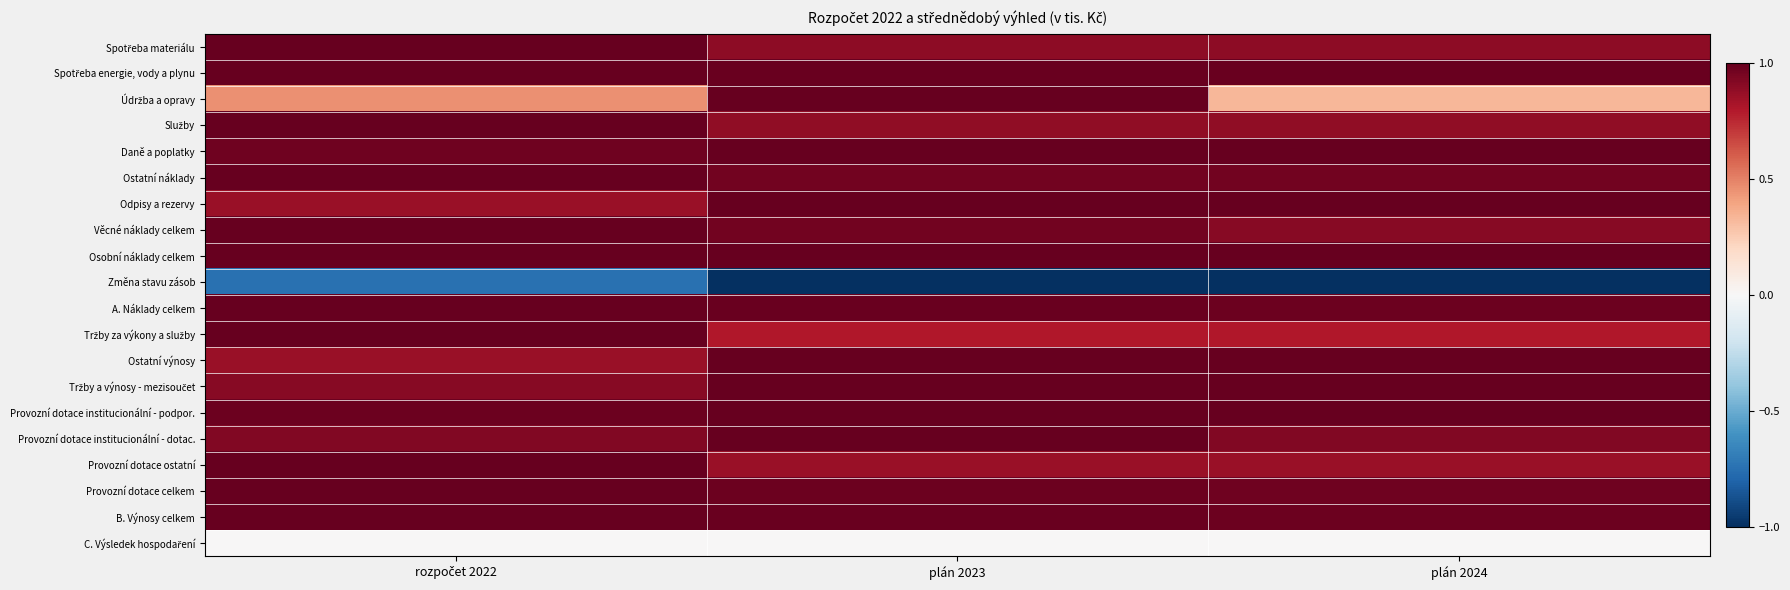

Which series has the widest spread of values?

Údržba a opravy